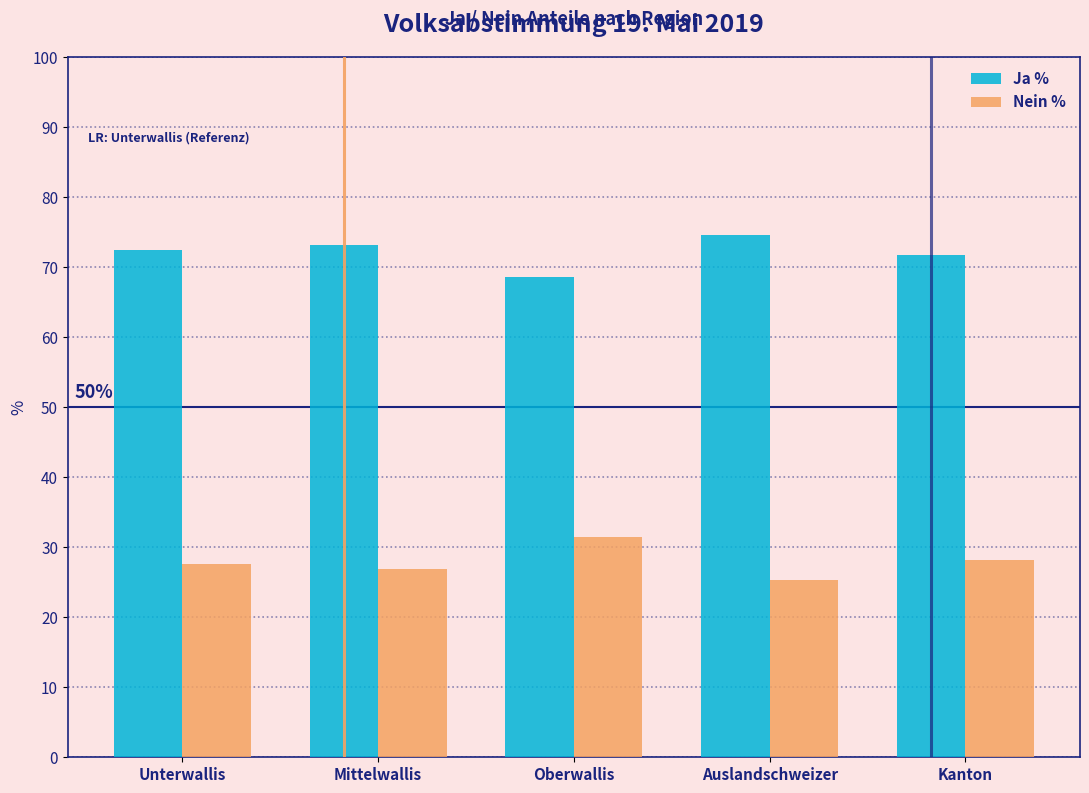

Count the number of data series in this chart.

2